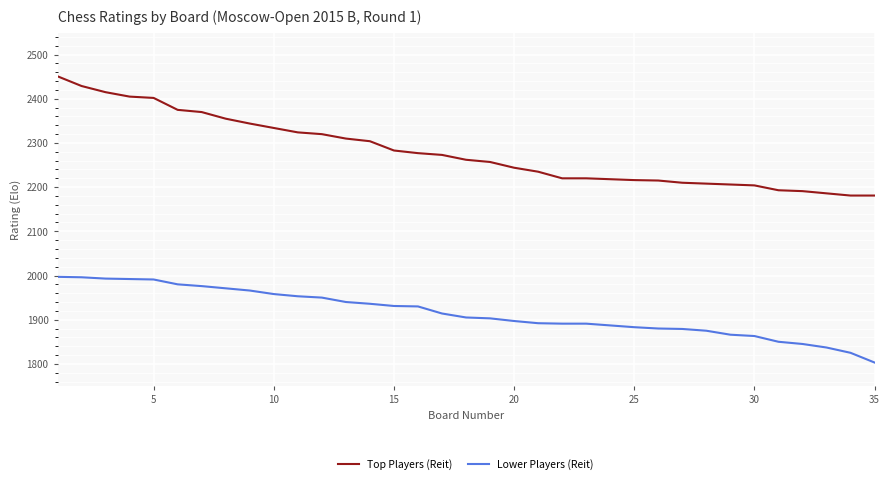

Is this an area chart (filled region under the line)?

No